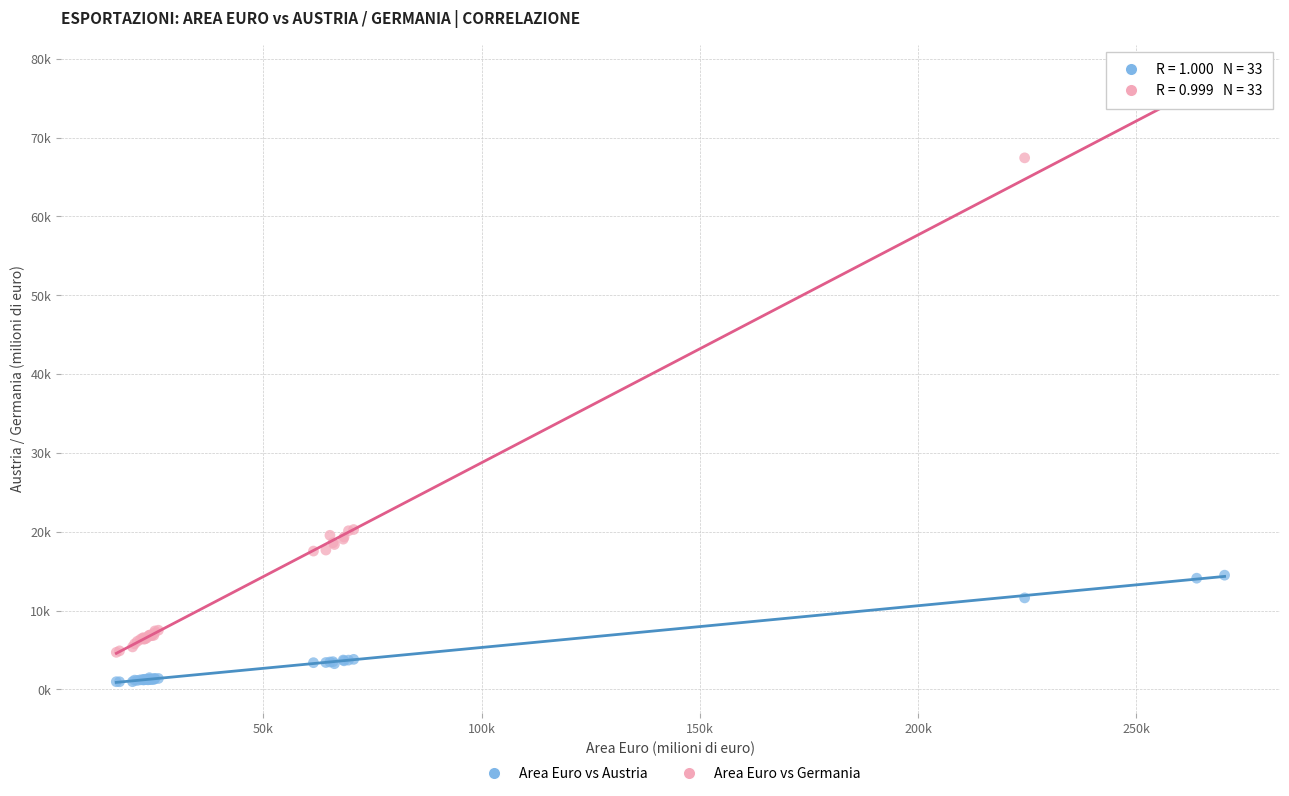

Which series contains the highest Y value?

Area Euro vs Germania